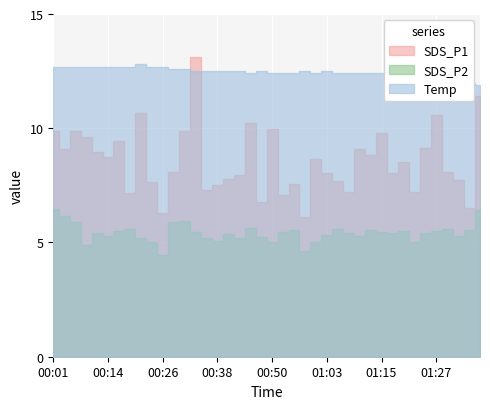

What is the label of the 37th point from the left?

01:30